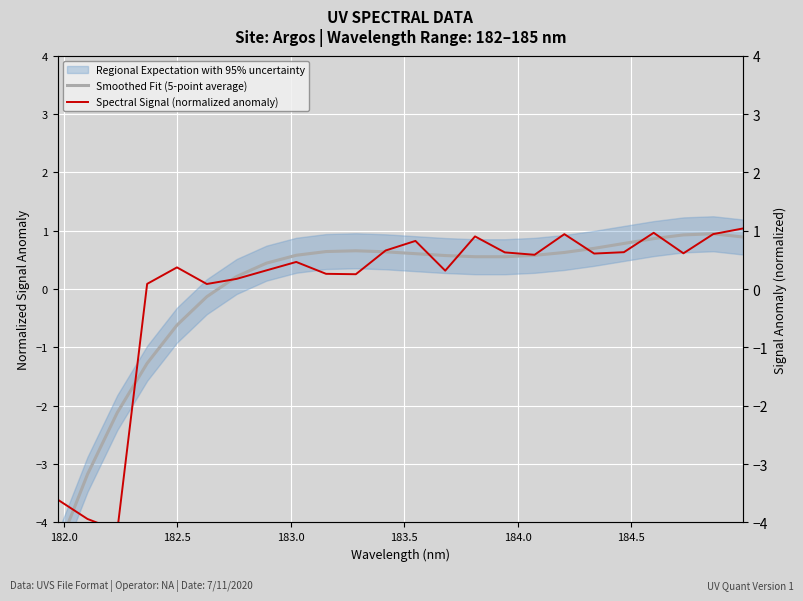

True or false: Spectral Signal (normalized anomaly) has more than 2 interior local peaks.

True